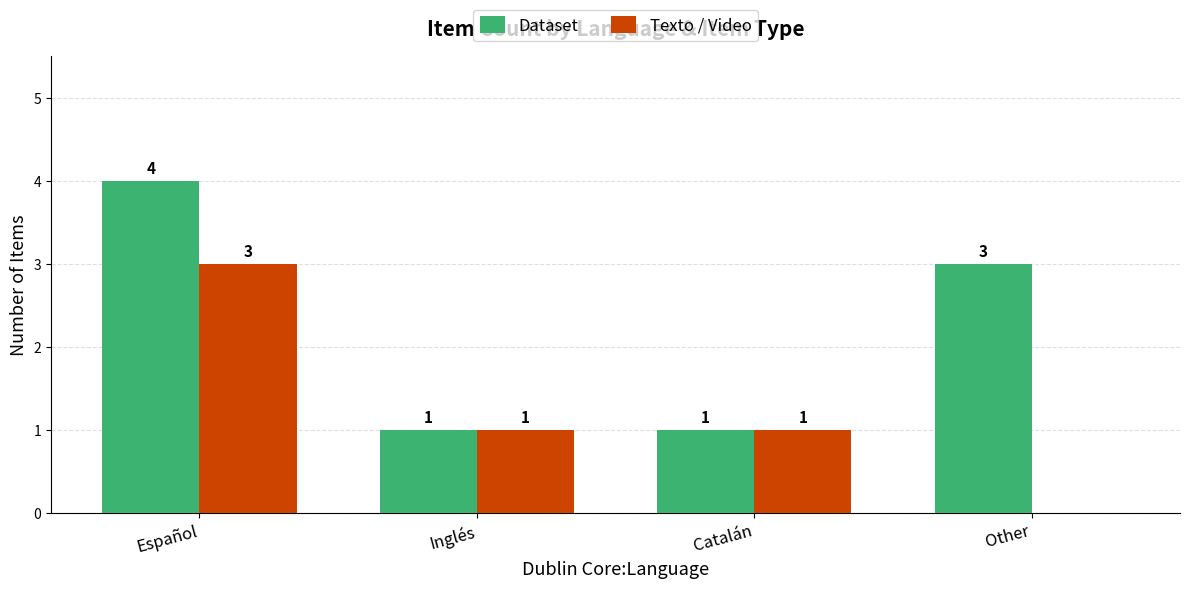

Which series has the largest total across all categories?

Dataset